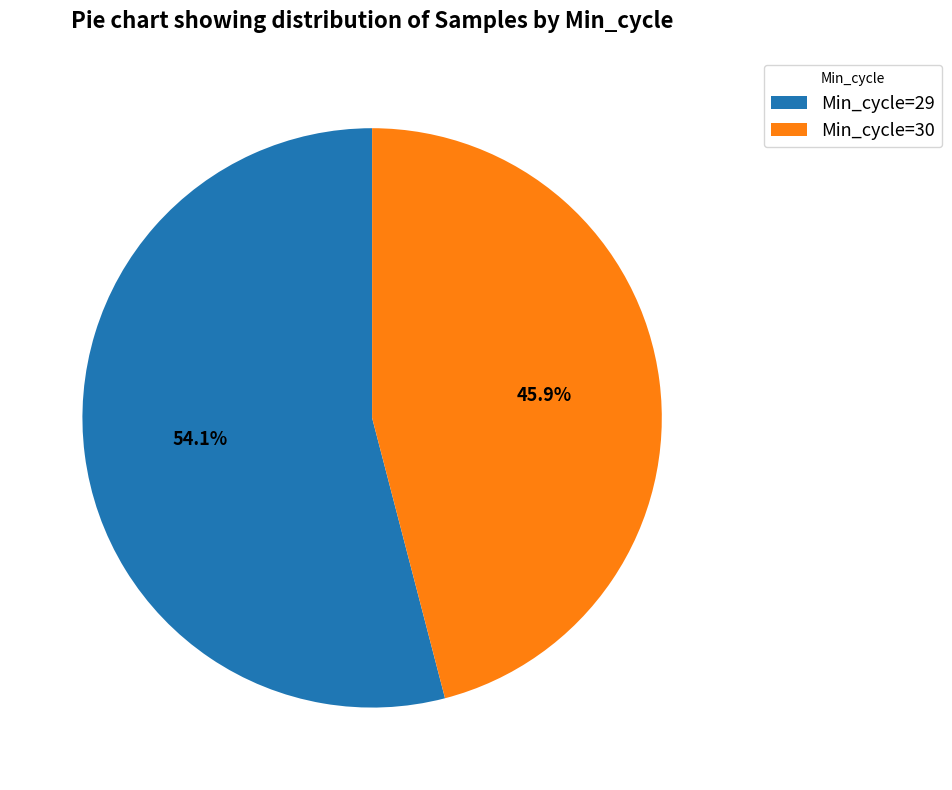

Which slice is the largest?

Min_cycle=29